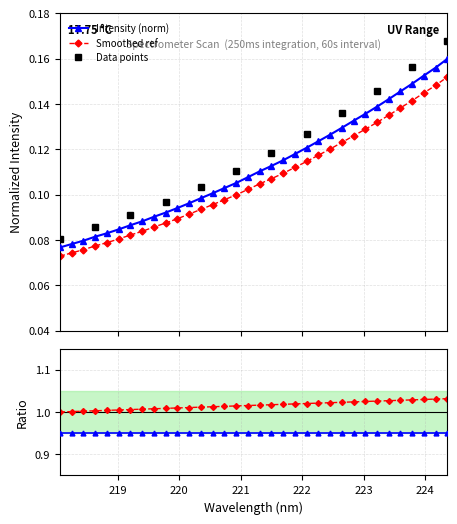

True or false: Smoothed ref and Intensity (norm) cross at least once.

False